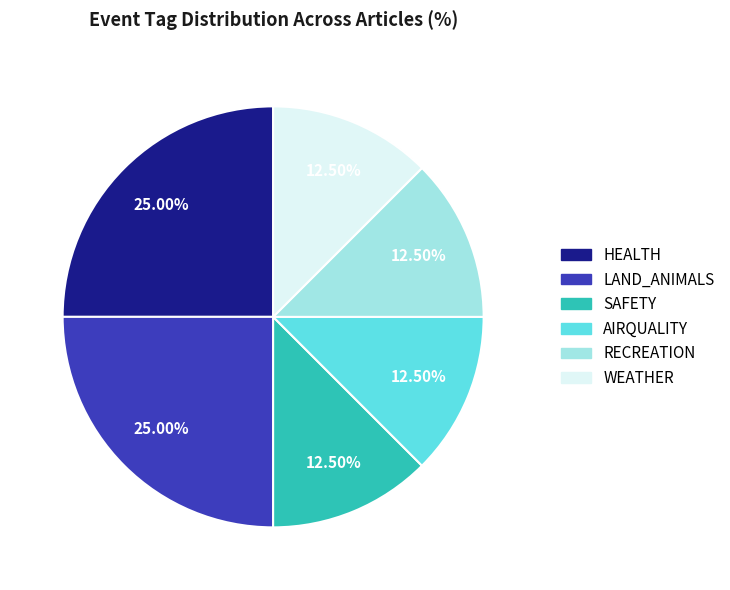

Does RECREATION represent more than half of the total?

No